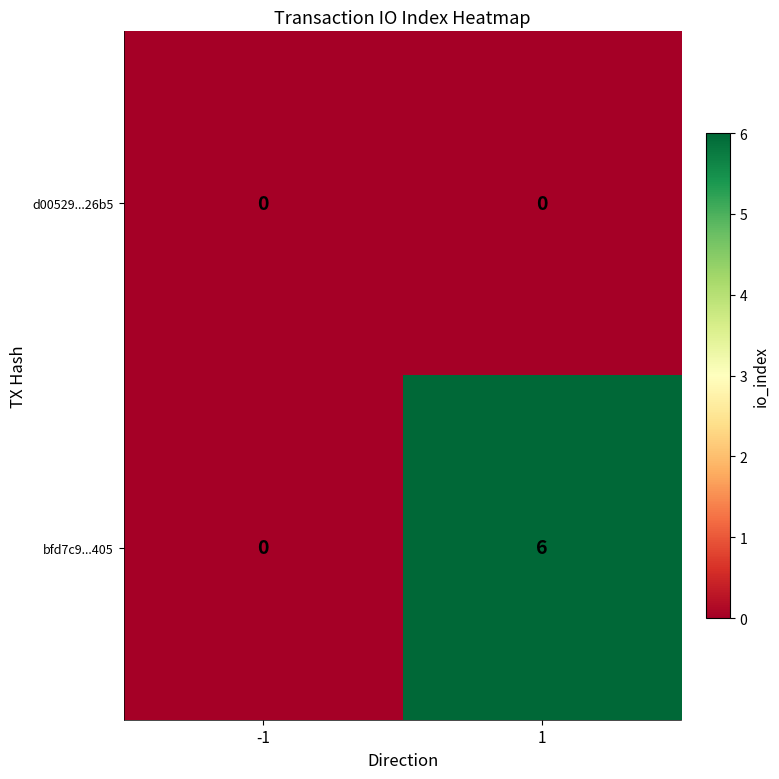

Is the value of bfd7c9...405 at 1 greater than the value of d00529...26b5 at 1?

Yes